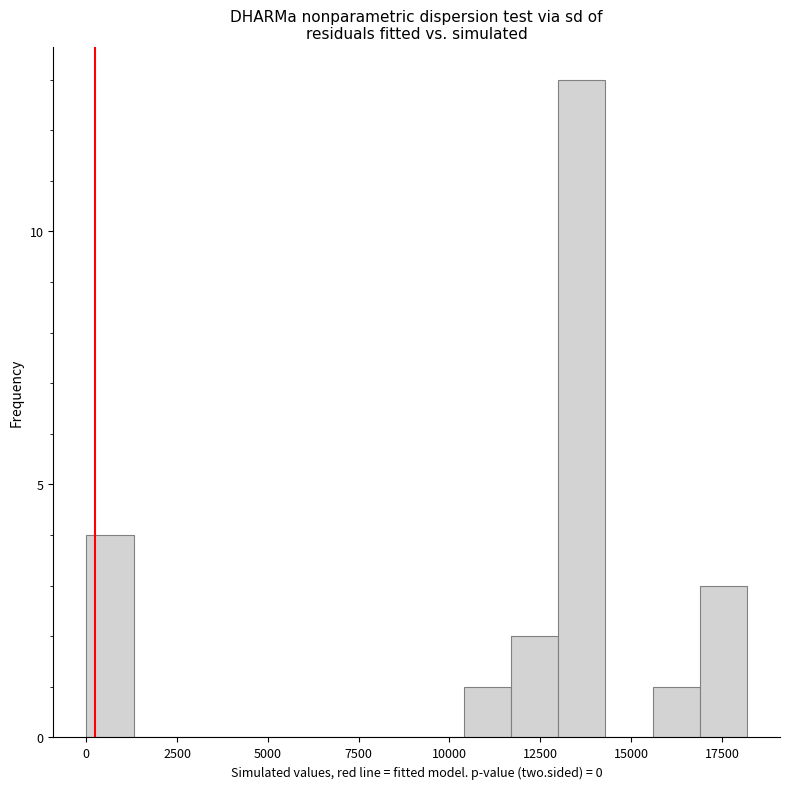

Around what value on the x-axis is the tallest bar? Give the approximate position of its centre, as read against the axis.

13500